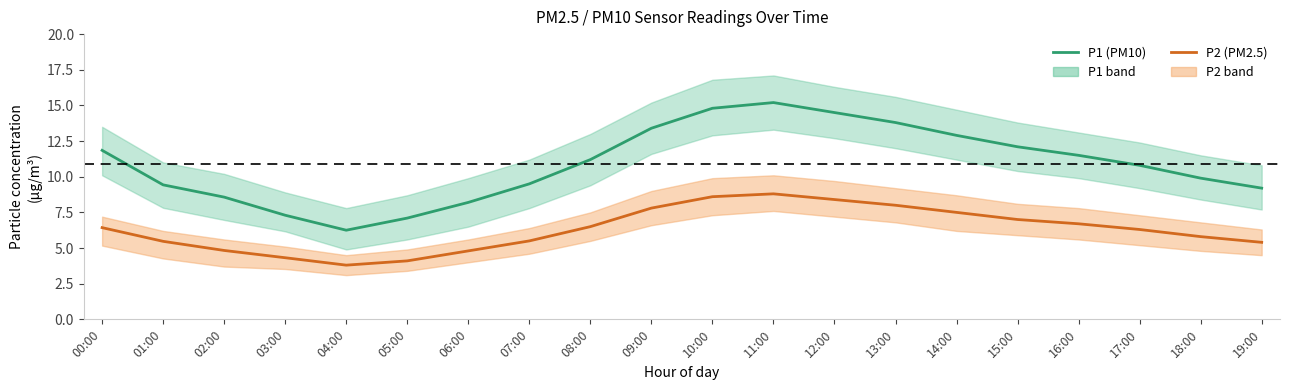

What is the sum of all P1 (PM10) values?

217.5